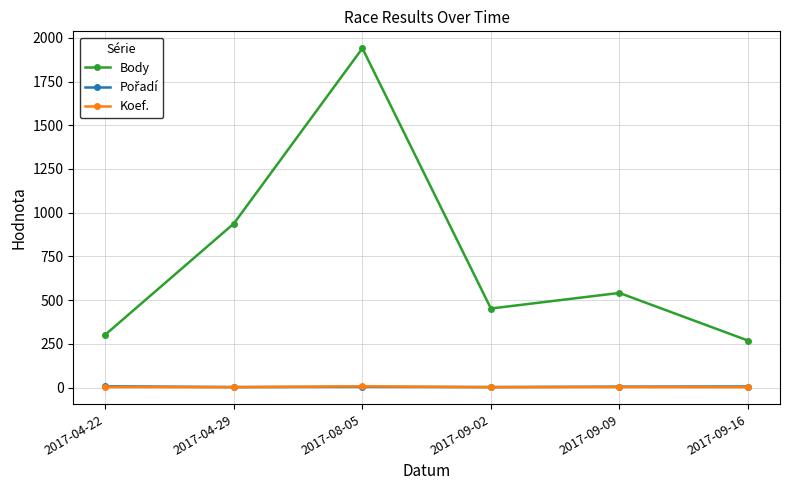

Count the Koef. values in the range 2 to 3.

5